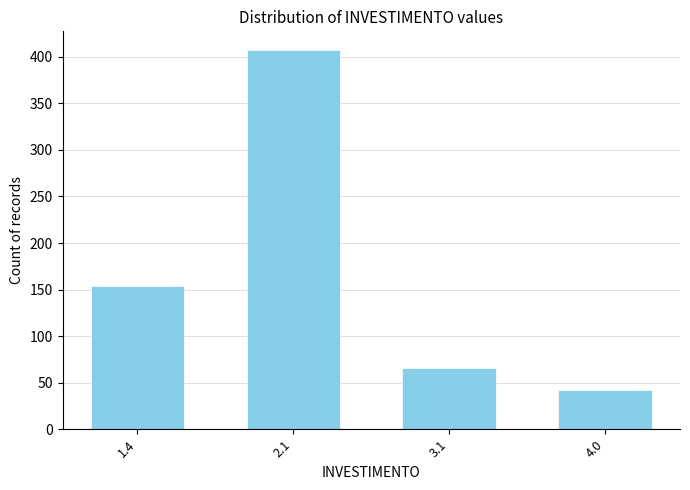

Reading left to right, what are all the values shown in this chart?

1.4=154	2.1=407	3.1=66	4.0=42